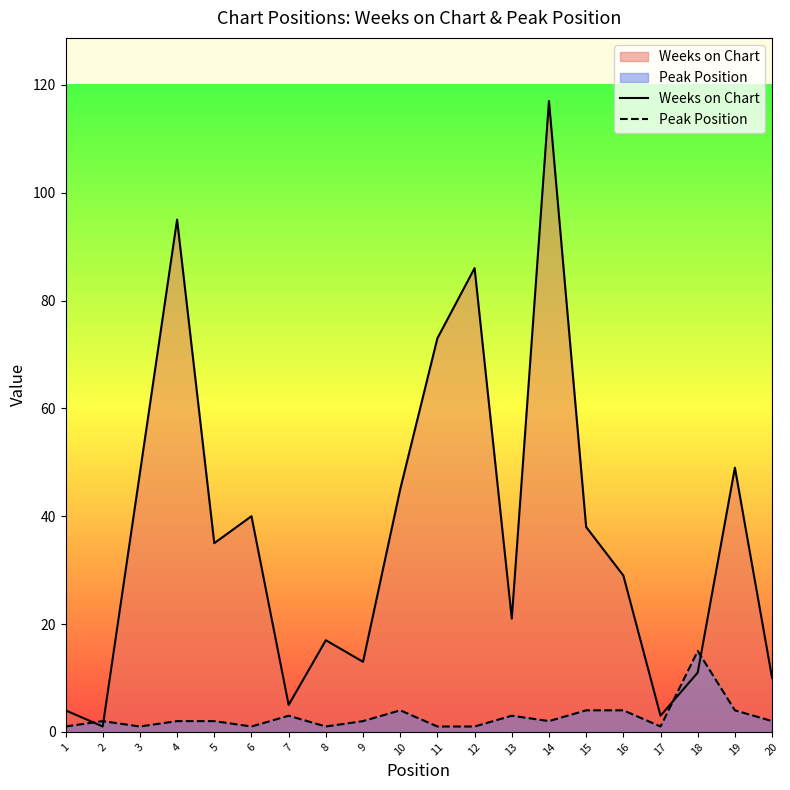

Reading left to right, list all the values displayed in this chart.

Weeks on Chart: 4	1	48	95	35	40	5	17	13	45	73	86	21	117	38	29	3	11	49	10
Peak Position: 1	2	1	2	2	1	3	1	2	4	1	1	3	2	4	4	1	15	4	2